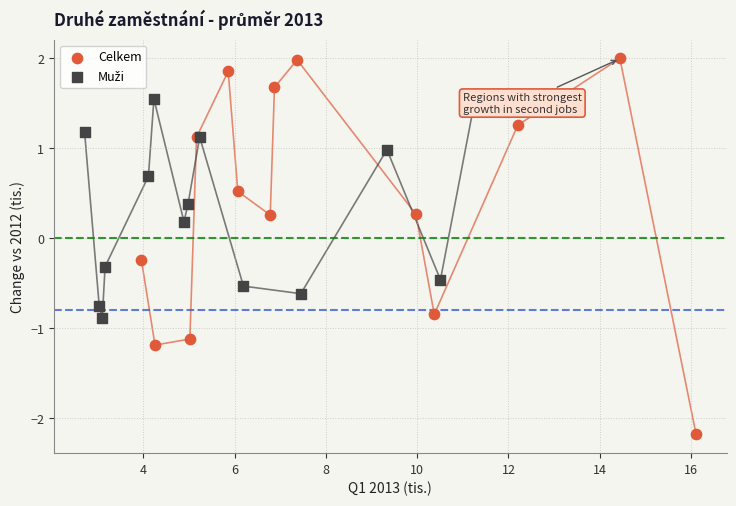

Which series has the widest spread of Y values?

Celkem